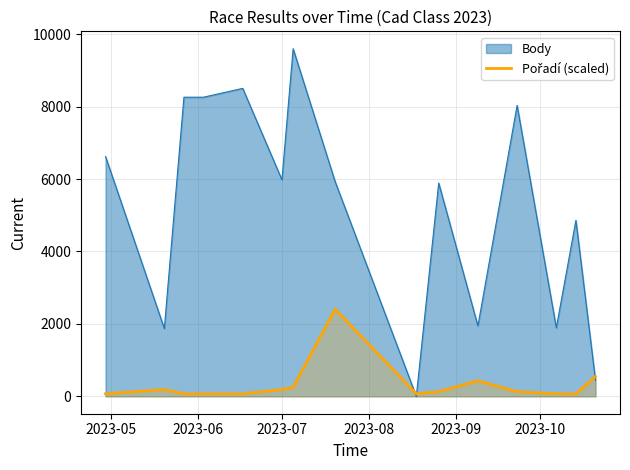

Reading right to left, extract all data points from this chart.

550	70	70	130	430	130	70	2410	250	190	70	70	70	190	70